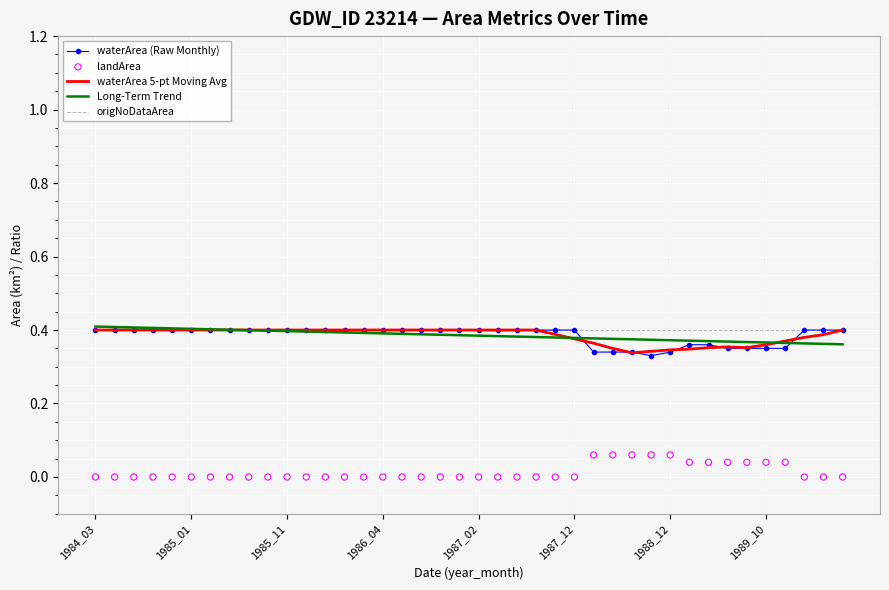

What are all the series names shown in the legend?

waterArea (Raw Monthly), waterArea 5-pt Moving Avg, Long-Term Trend, origNoDataArea, landArea